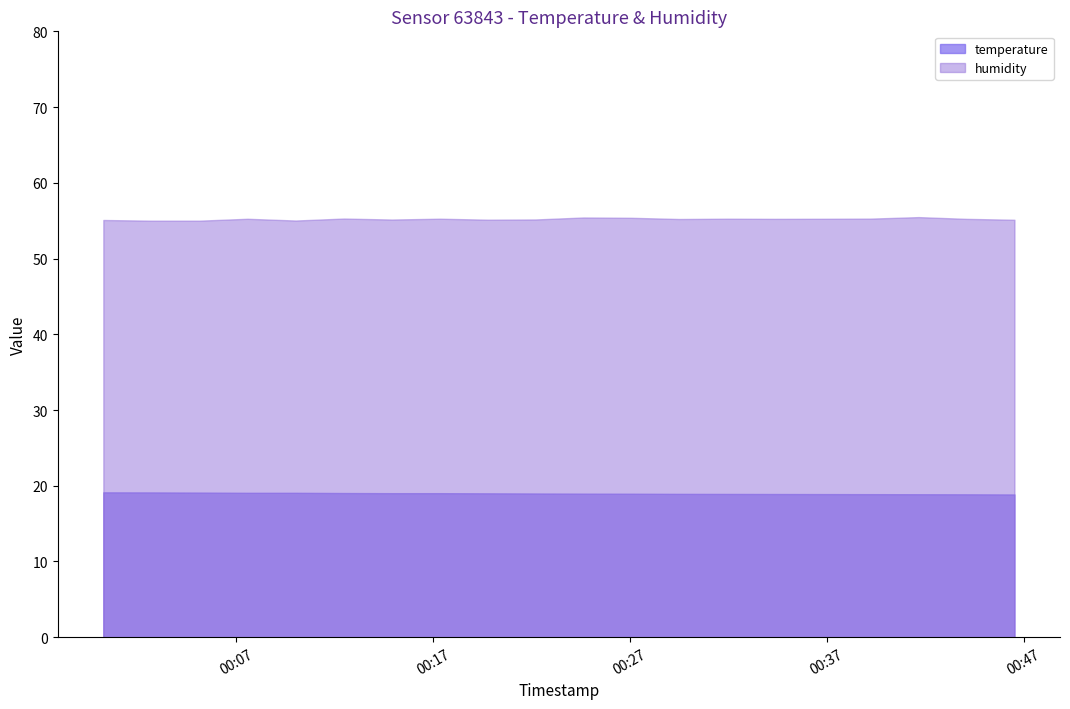

Is it true that humidity equals 72.1 at 2023-02-18T00:22:13?

False